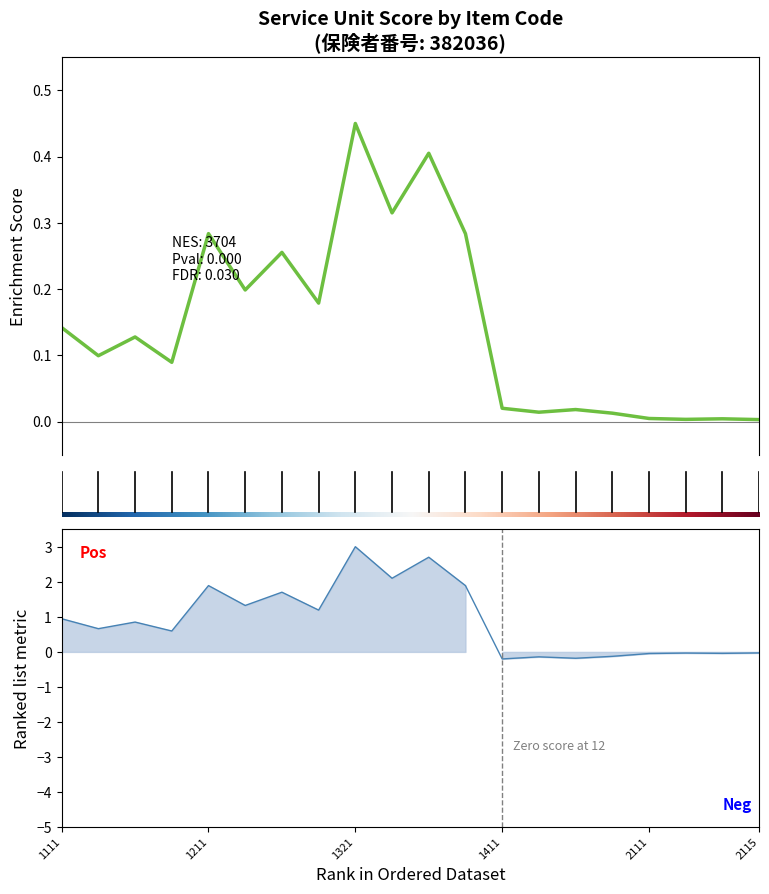

Rank the categories by value from lowest to highest.

2115, 2113, 2114, 2111, 1415, 1413, 1414, 1411, 1115, 1113, 1114, 1111, 1215, 1213, 1214, 1325, 1211, 1323, 1324, 1321